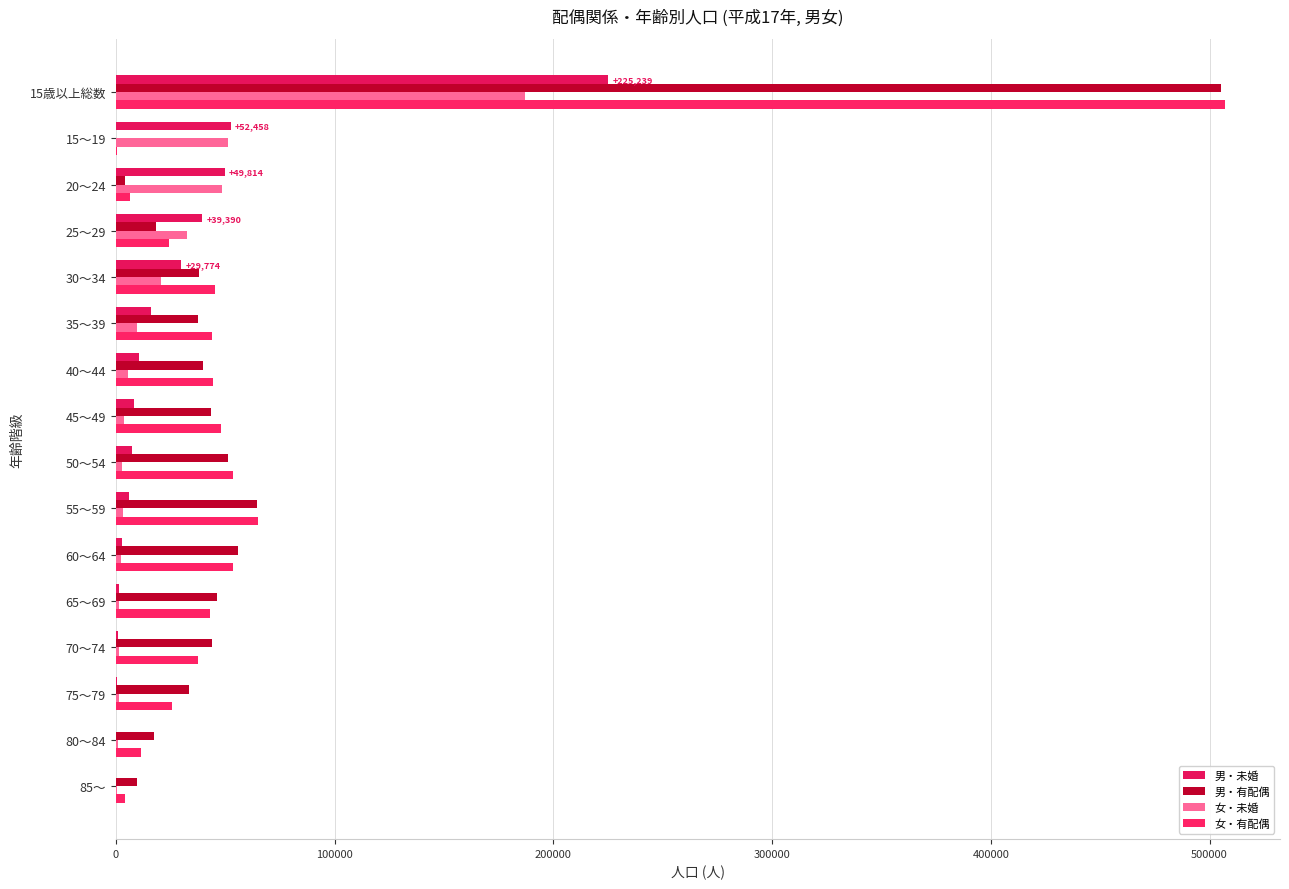

Which series has the largest range (max minus min)?

女・有配偶